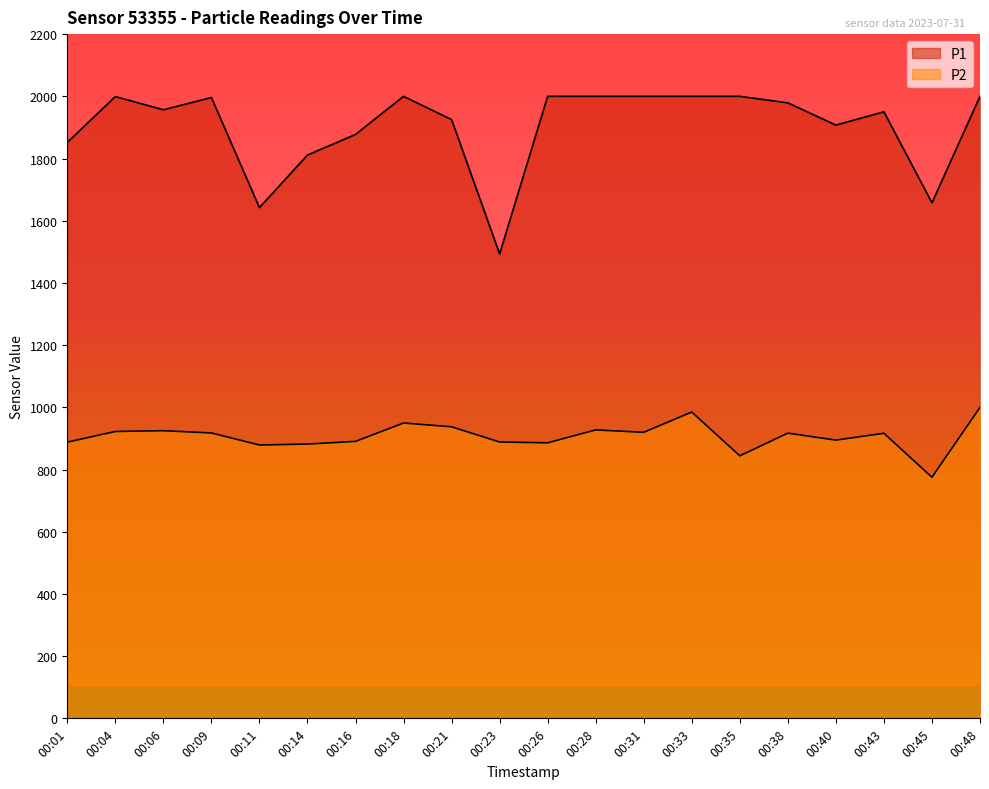

True or false: P1 has more than 0 interior local peaks.

True